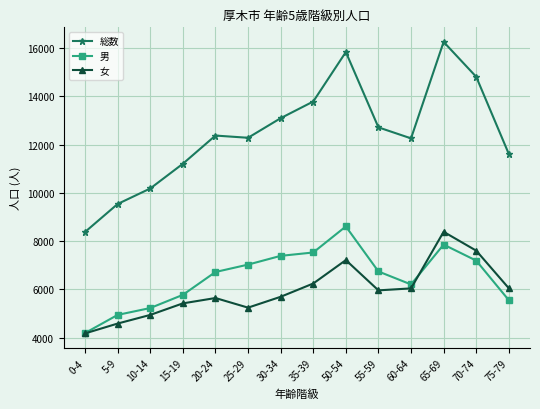

Which category has the highest value across all series?

65-69